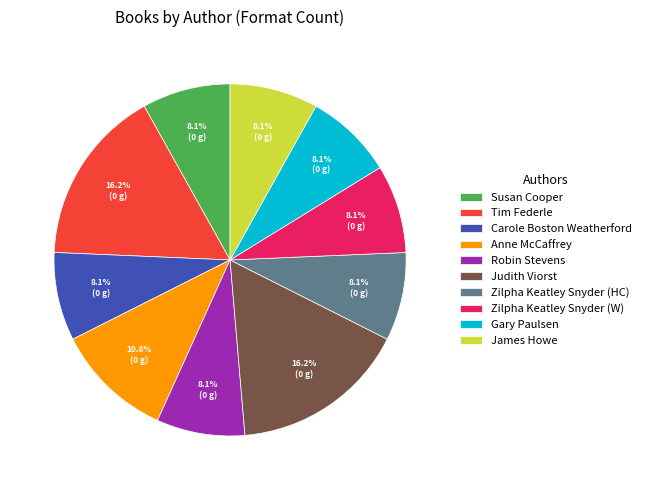

What percentage is the Robin Stevens slice, to the nearest percent?

8%